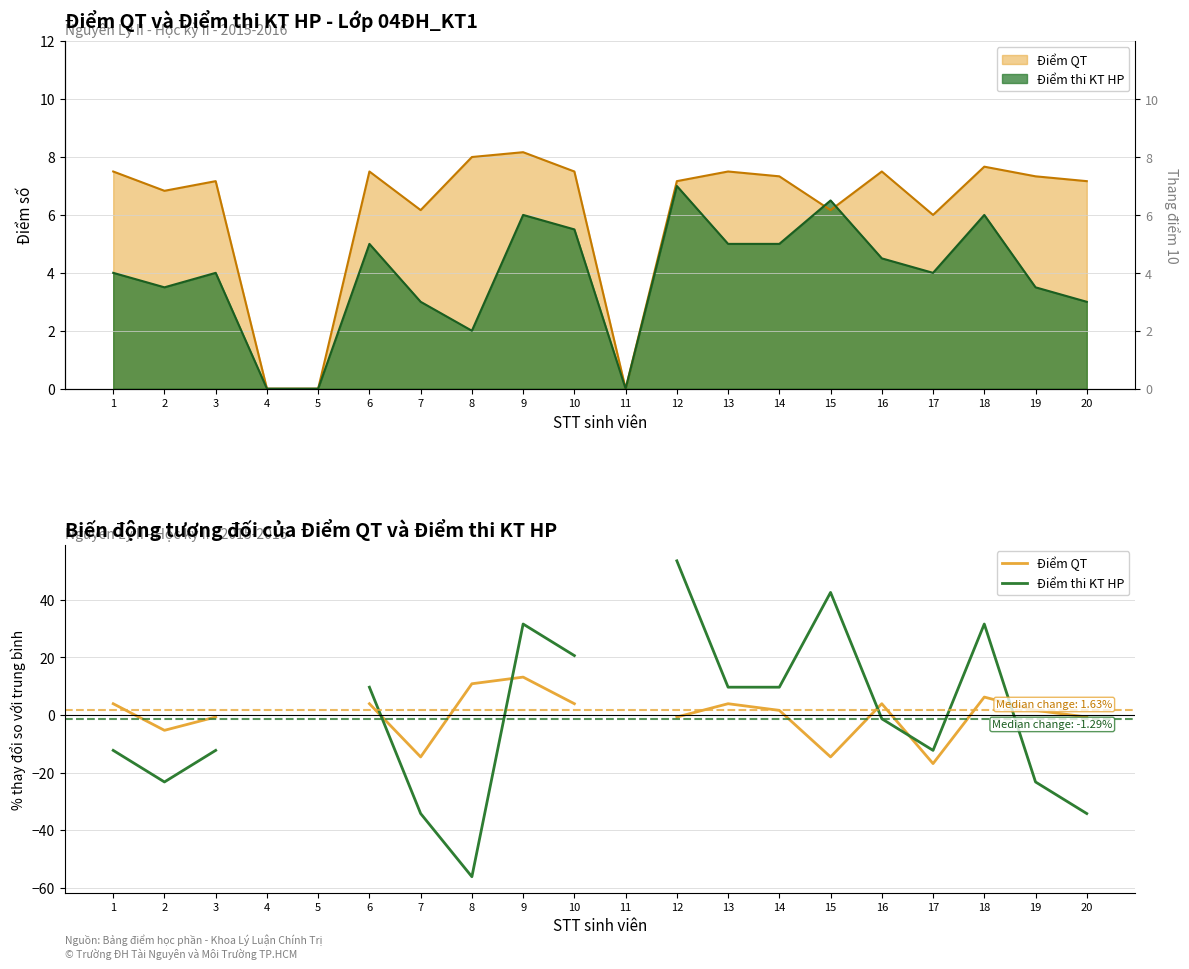

Which label corresponds to the largest value in the chart?

12